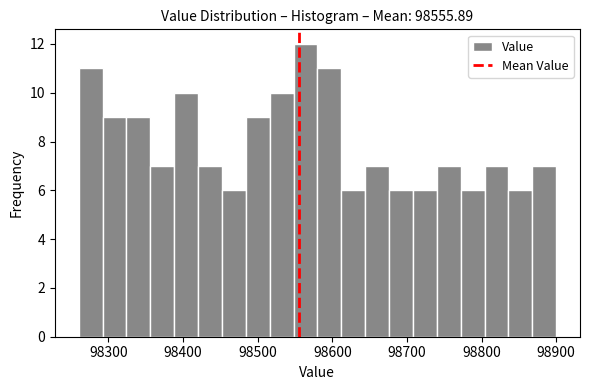

Read against the x-axis, roughly where is the centre of the tallest bar?

98560